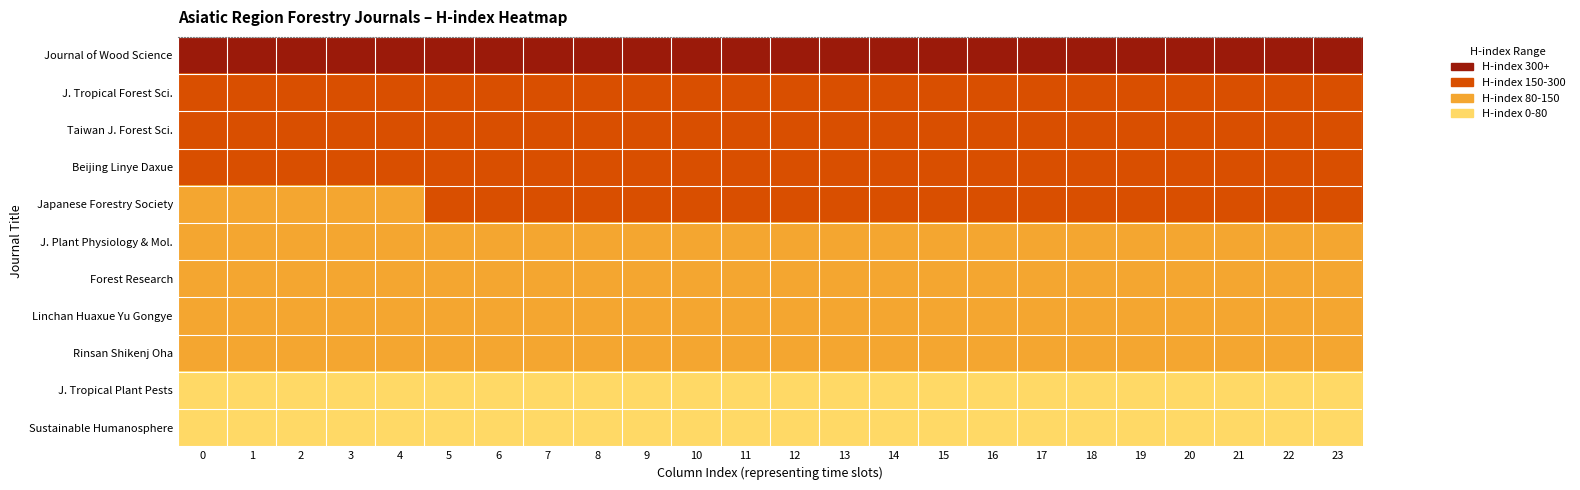

Count the number of data series in this chart.

11